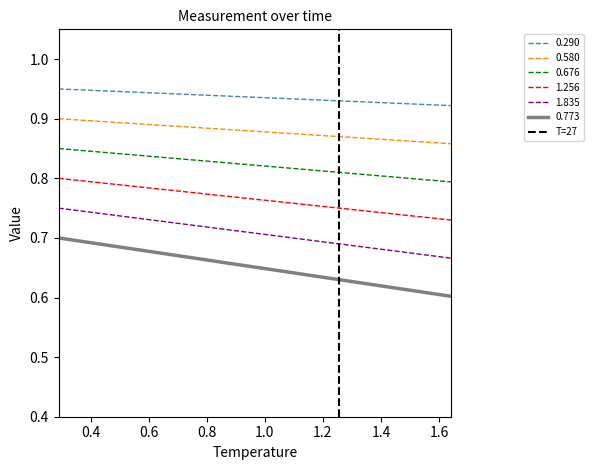

True or false: 0.773 and 1.835 cross at least once.

False